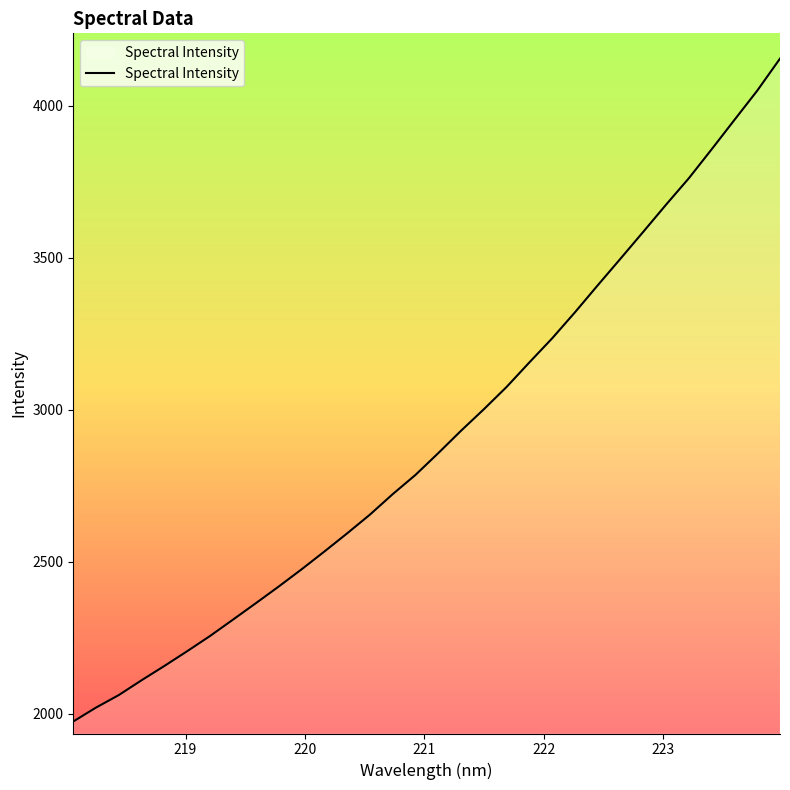

What is the smallest value displayed?

1974.9